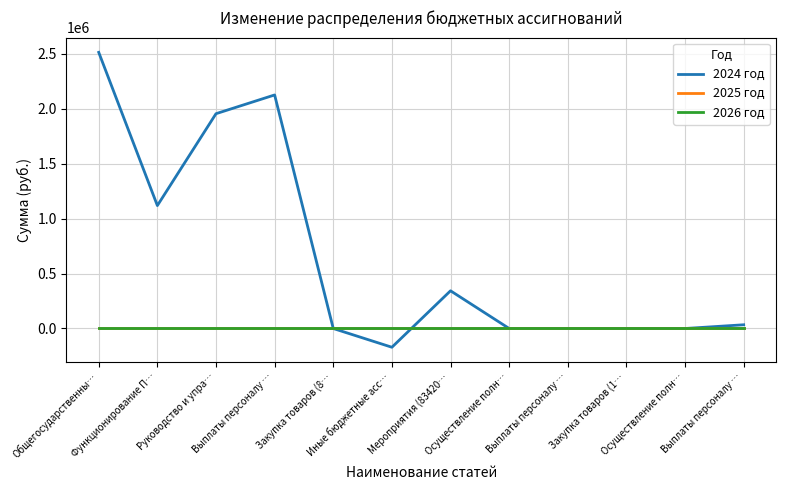

How many times do 2025 год and 2024 год cross each other?

2